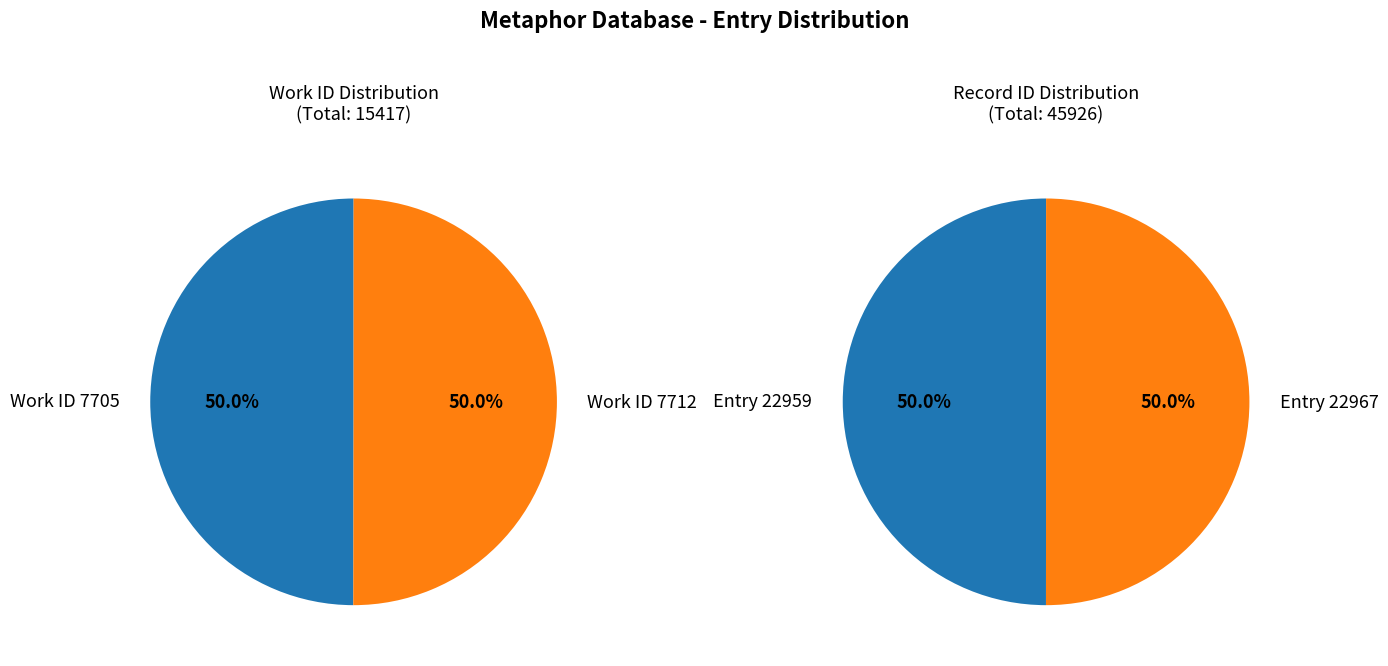

How much of the chart is everything except Work ID 7705?

50.0%